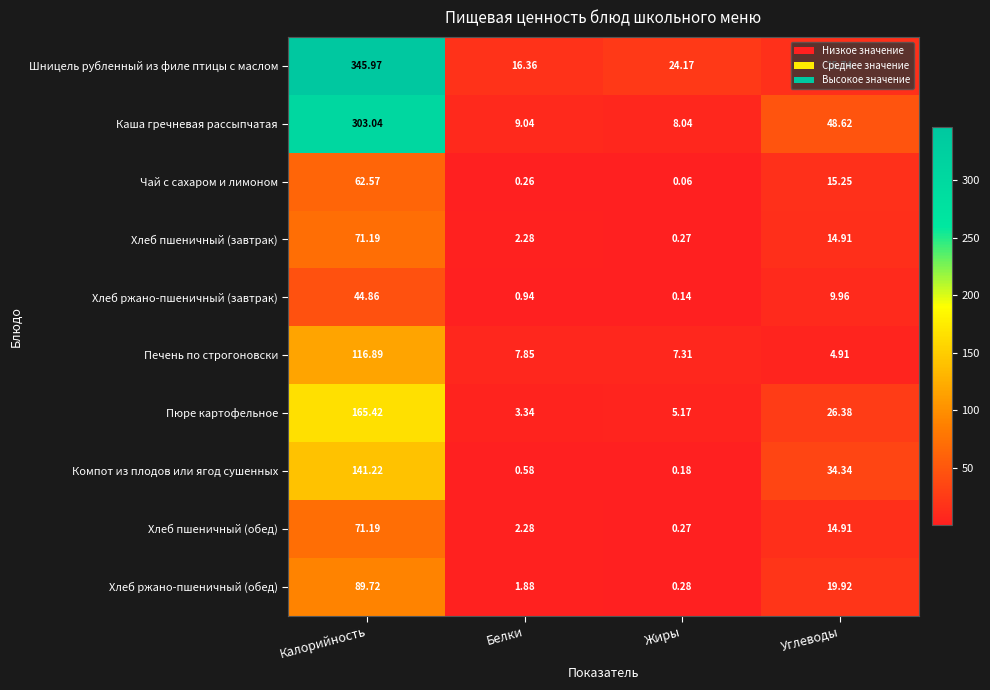

Which label corresponds to the largest value in the chart?

Калорийность